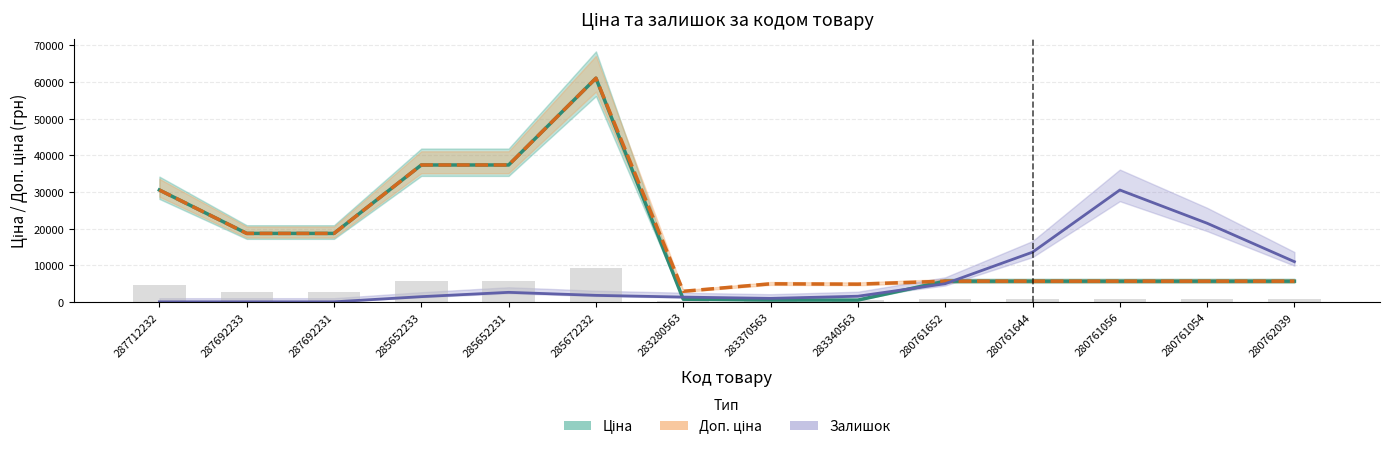

What is the difference between the highest and lowest values at 280762039?

10110.8